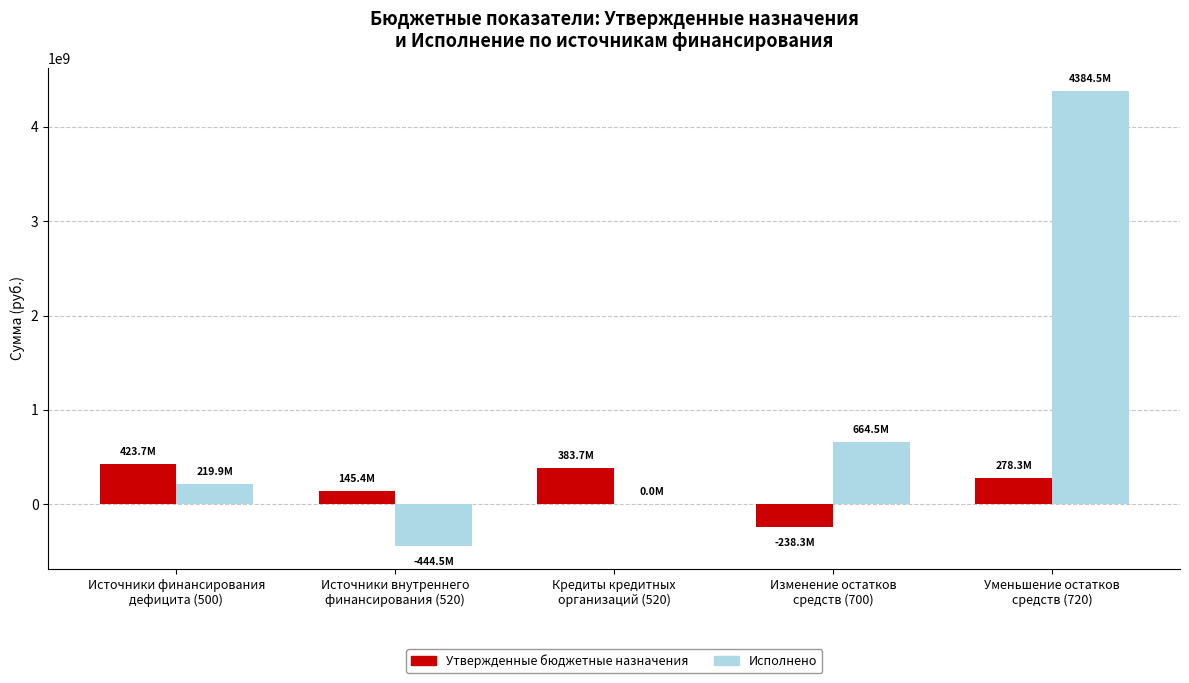

Which series has the largest total across all categories?

Исполнено